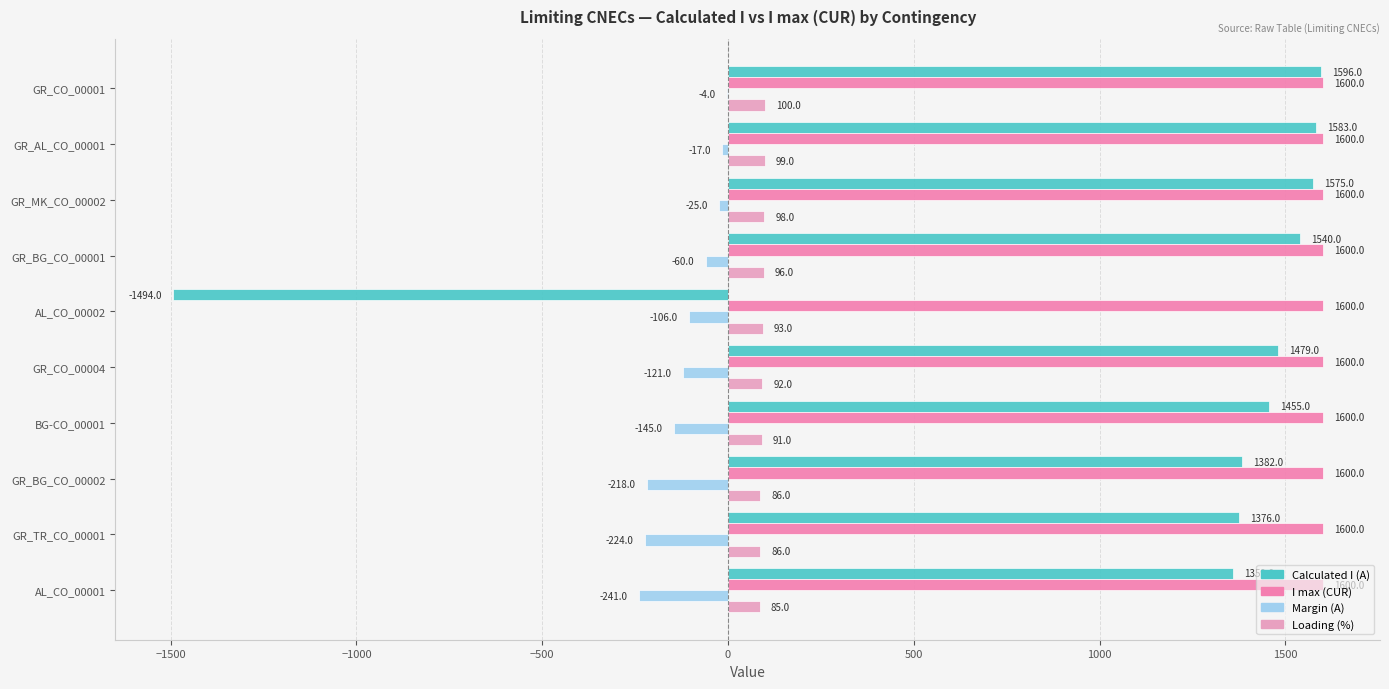

What is the maximum value for Margin (A)?

-4